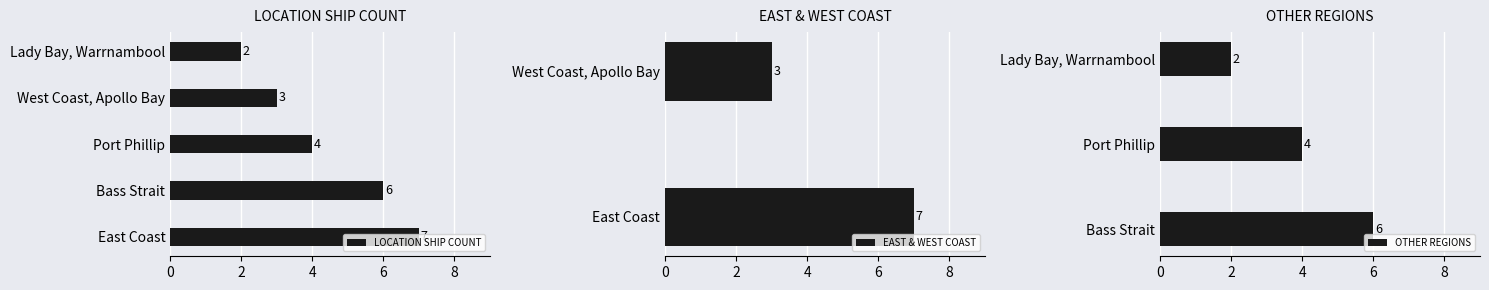

Is it true that the value at Port Phillip is 1?

False